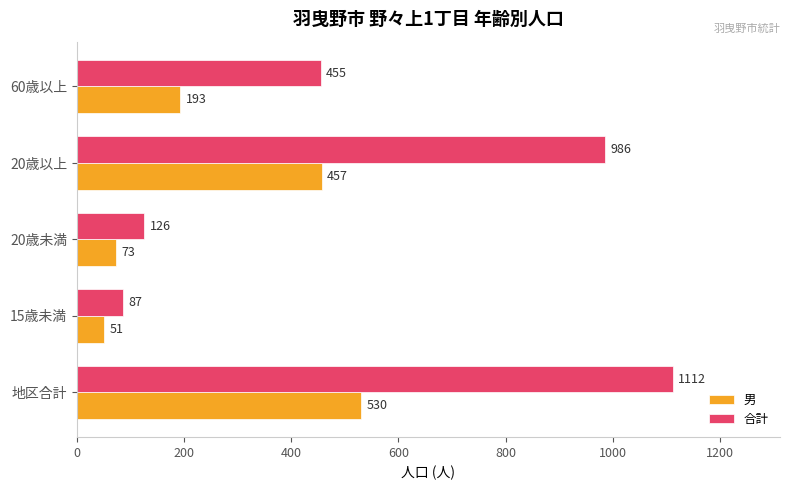

Which category has the lowest value in the 男 series?

15歳未満